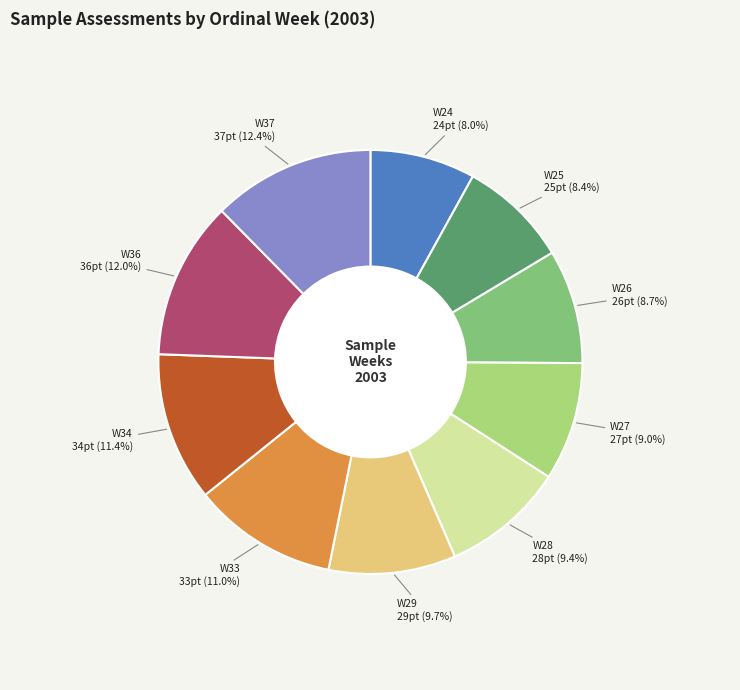

Combined, do W24 and W26 account for over 50%?

No